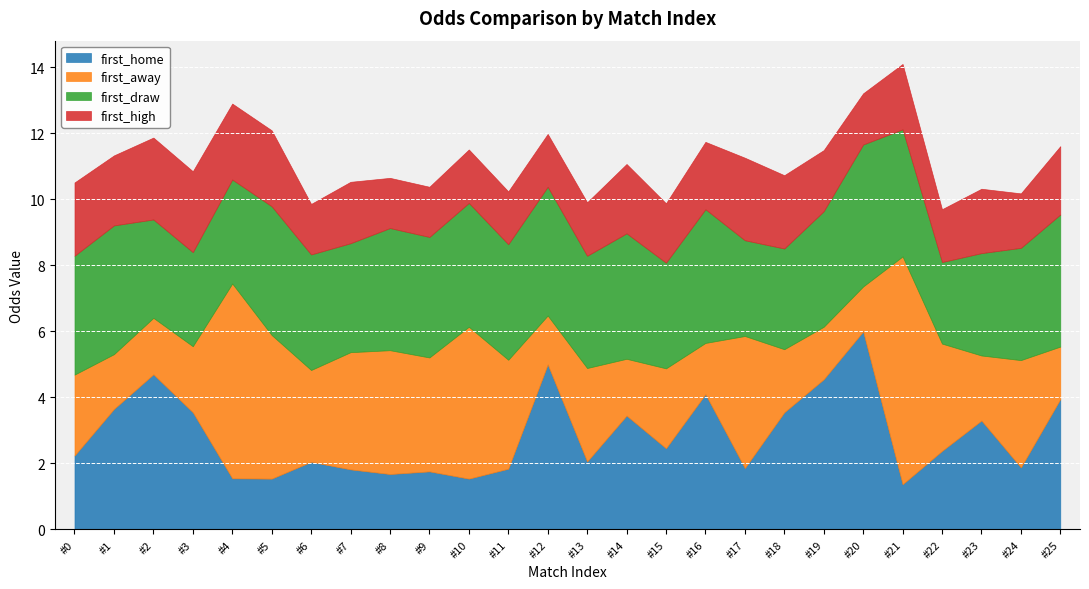

Reading left to right, what are all the values shown in this chart?

first_home: 2.2	3.6	4.7	3.5	1.6	1.5	2.0	1.8	1.7	1.8	1.5	1.8	5.0	2.1	3.5	2.5	4.1	1.9	3.5	4.5	6.0	1.4	2.4	3.3	1.9	4.0
first_away: 2.5	1.7	1.7	2.0	5.9	4.3	2.8	3.5	3.8	3.5	4.6	3.3	1.5	2.8	1.7	2.4	1.6	4.0	1.9	1.6	1.4	6.9	3.2	2.0	3.2	1.6
first_draw: 3.6	3.9	3.0	2.9	3.1	3.9	3.5	3.3	3.7	3.6	3.8	3.5	3.9	3.4	3.8	3.2	4.0	2.9	3.0	3.5	4.3	3.9	2.5	3.1	3.4	4.0
first_high: 2.2	2.1	2.5	2.5	2.3	2.3	1.5	1.9	1.5	1.5	1.6	1.6	1.6	1.6	2.1	1.8	2.0	2.5	2.2	1.9	1.6	2.0	1.6	1.9	1.6	2.1